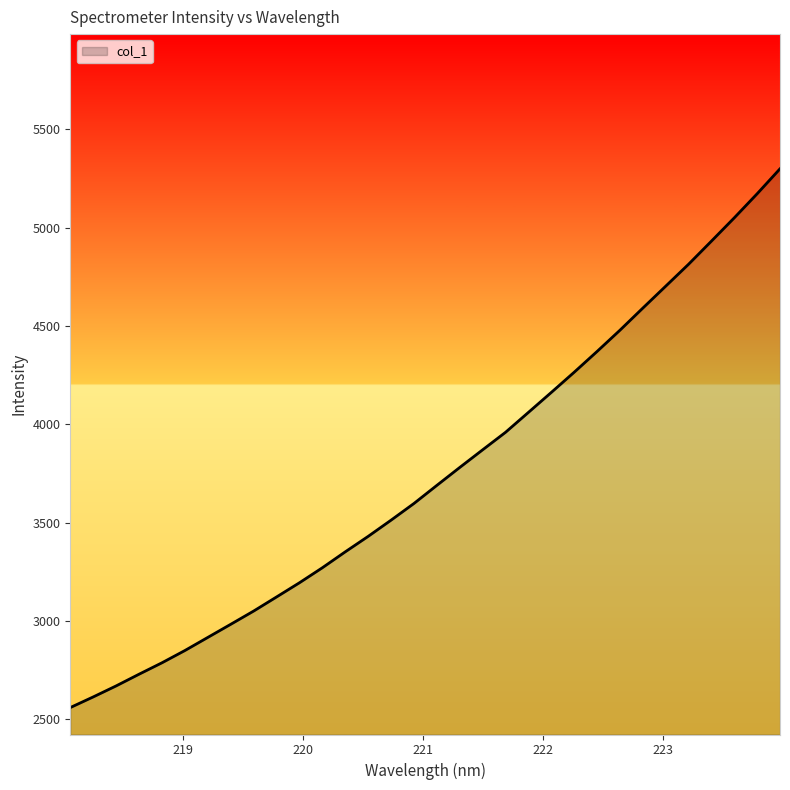

Count the number of categories in the chart.

32